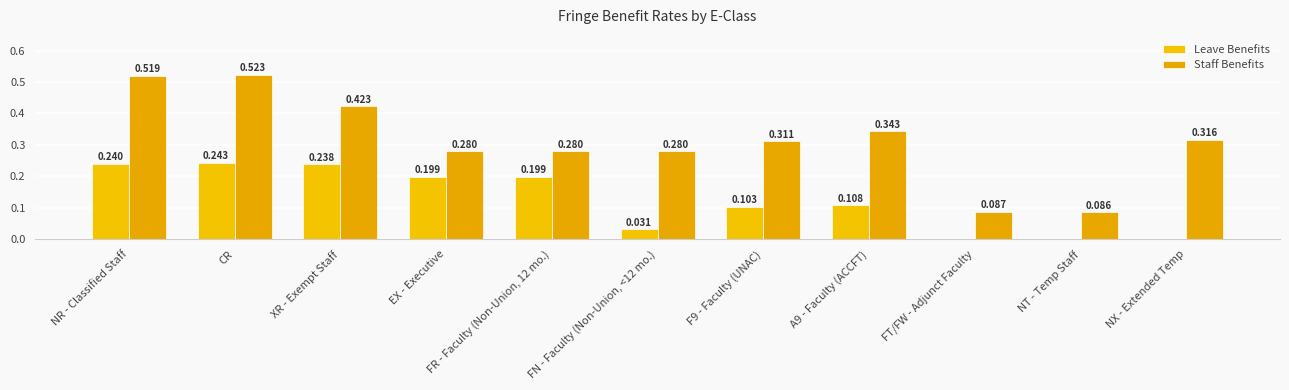

Reading right to left, transcribe all the data shown in this chart.

Leave Benefits: NX - Extended Temp=0.0	NT - Temp Staff=0.0	FT/FW - Adjunct Faculty=0.0	A9 - Faculty (ACCFT)=0.1	F9 - Faculty (UNAC)=0.1	FN - Faculty (Non-Union, <12 mo.)=0.0	FR - Faculty (Non-Union, 12 mo.)=0.2	EX - Executive=0.2	XR - Exempt Staff=0.2	CR=0.2	NR - Classified Staff=0.2
Staff Benefits: NX - Extended Temp=0.3	NT - Temp Staff=0.1	FT/FW - Adjunct Faculty=0.1	A9 - Faculty (ACCFT)=0.3	F9 - Faculty (UNAC)=0.3	FN - Faculty (Non-Union, <12 mo.)=0.3	FR - Faculty (Non-Union, 12 mo.)=0.3	EX - Executive=0.3	XR - Exempt Staff=0.4	CR=0.5	NR - Classified Staff=0.5